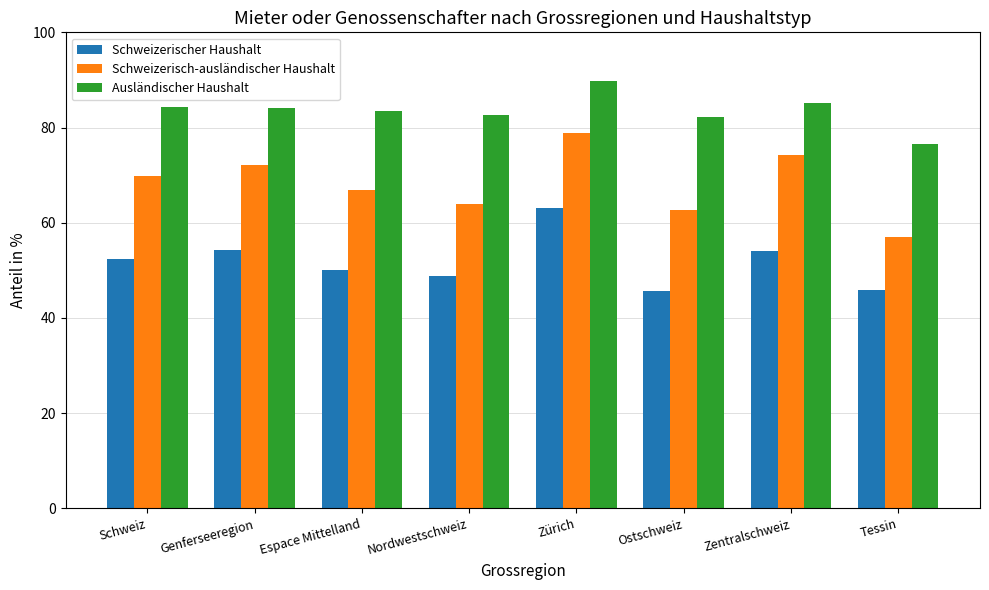

What is the spread (max minus min) of values at Ostschweiz?

36.6